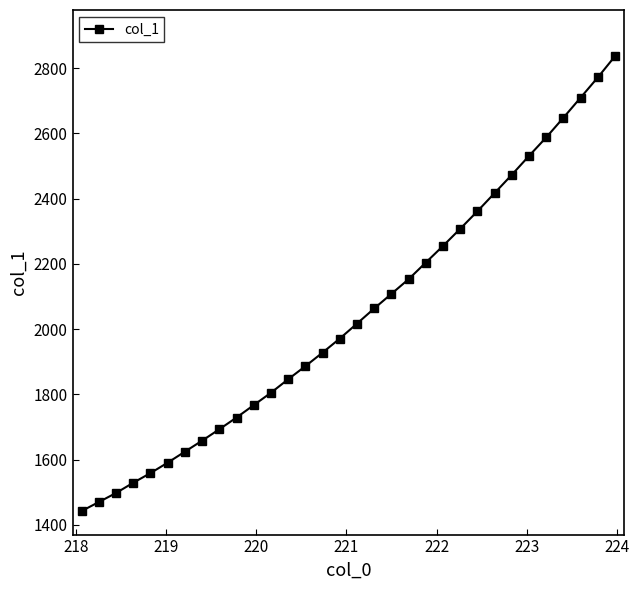

What is the value of the 32nd point from the left?

2836.7